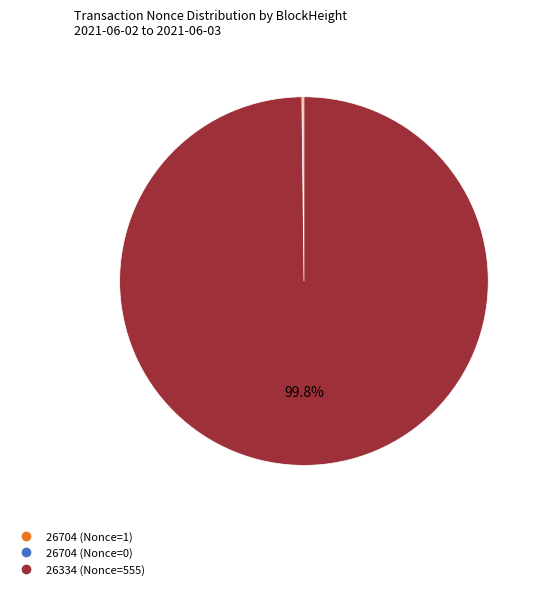

What is the largest slice in the pie chart?

26334 (Nonce=555)